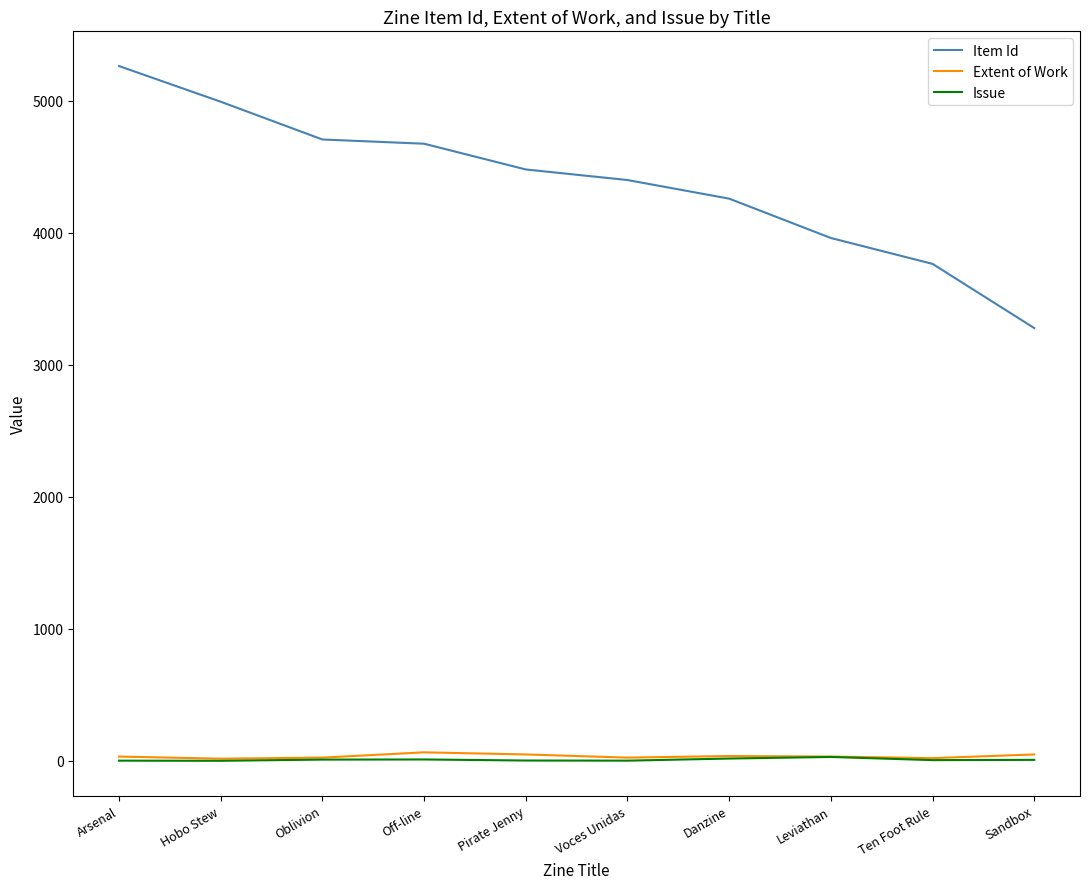

What is the lowest value of the Extent of Work series?

16